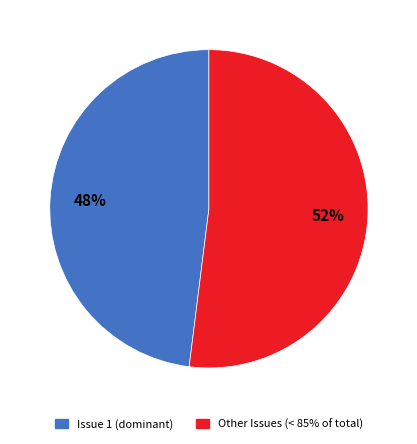

Is there any slice that represents more than half of the pie?

Yes